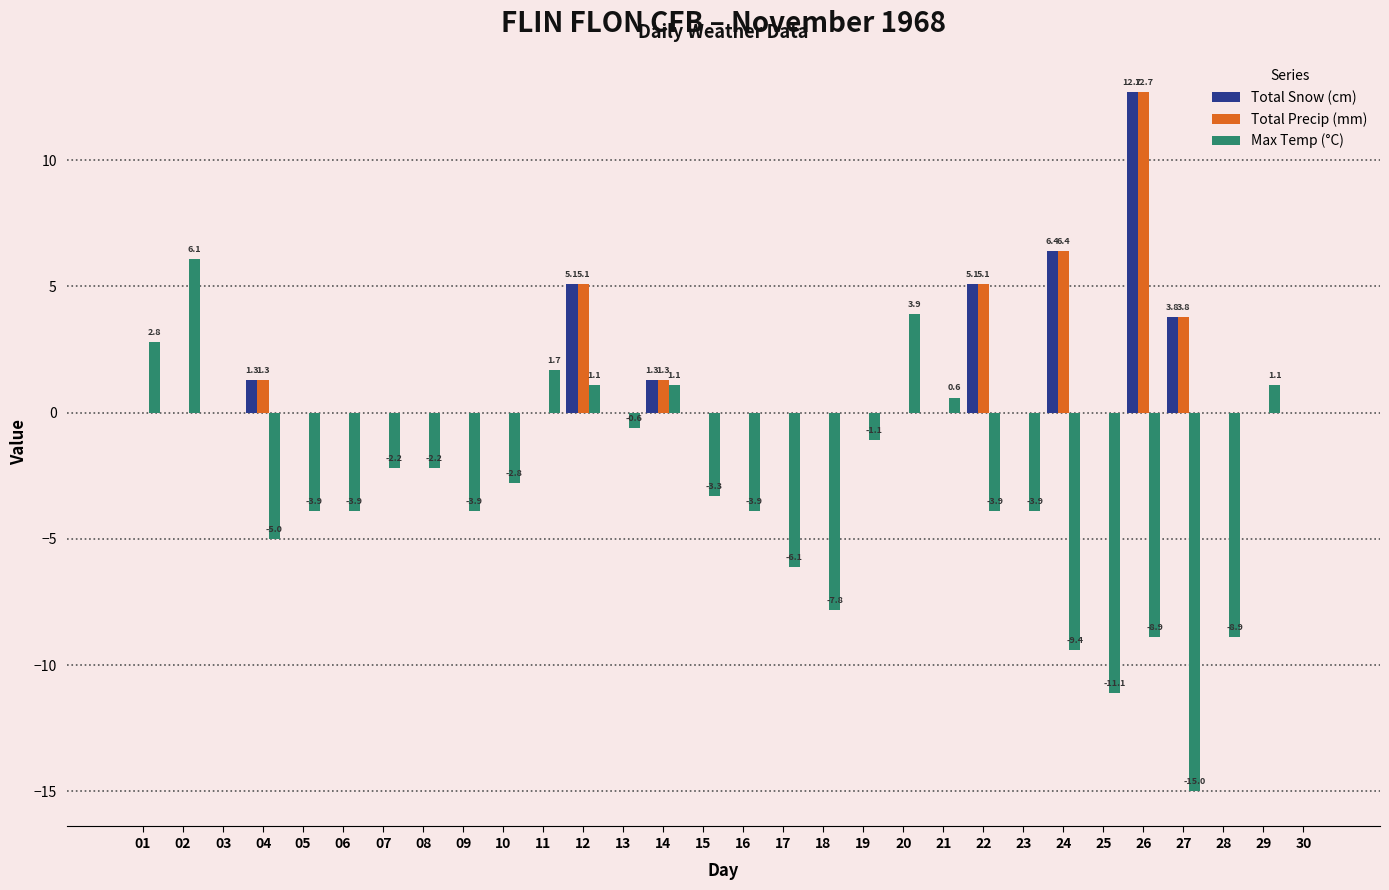

What is the maximum value for Max Temp (°C)?

6.1